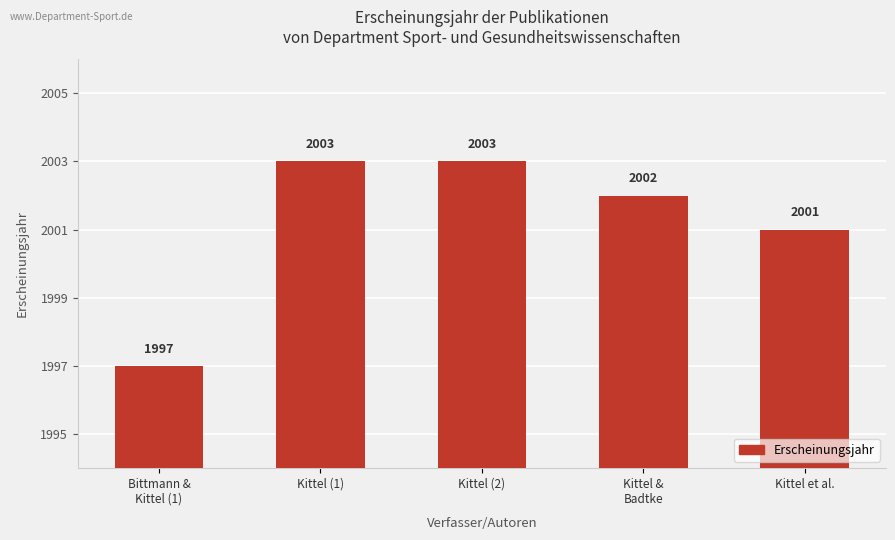

What is the change in value from Bittmann &
Kittel (1) to Kittel et al.?

+4